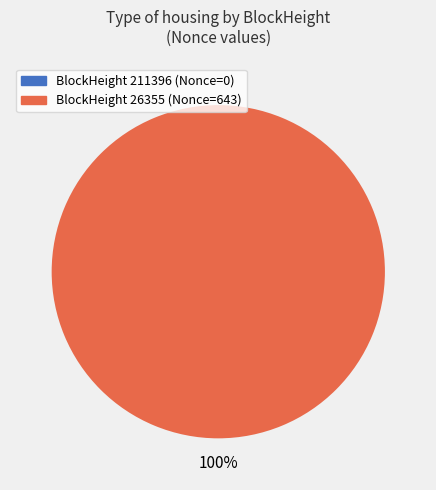

To the nearest percent, what is the difference between the 26355 and 211396 slice percentages?

100%